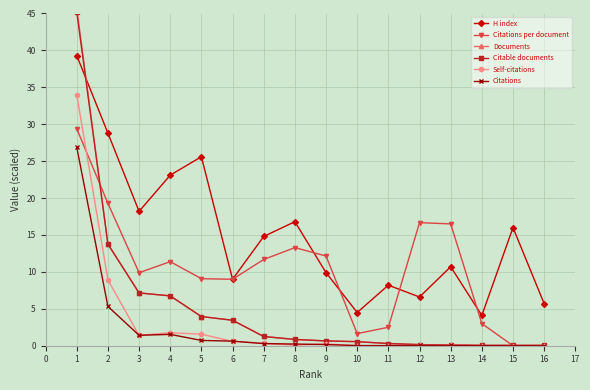

What is the value of the Citations per document point at the 8th from the left?

13.3